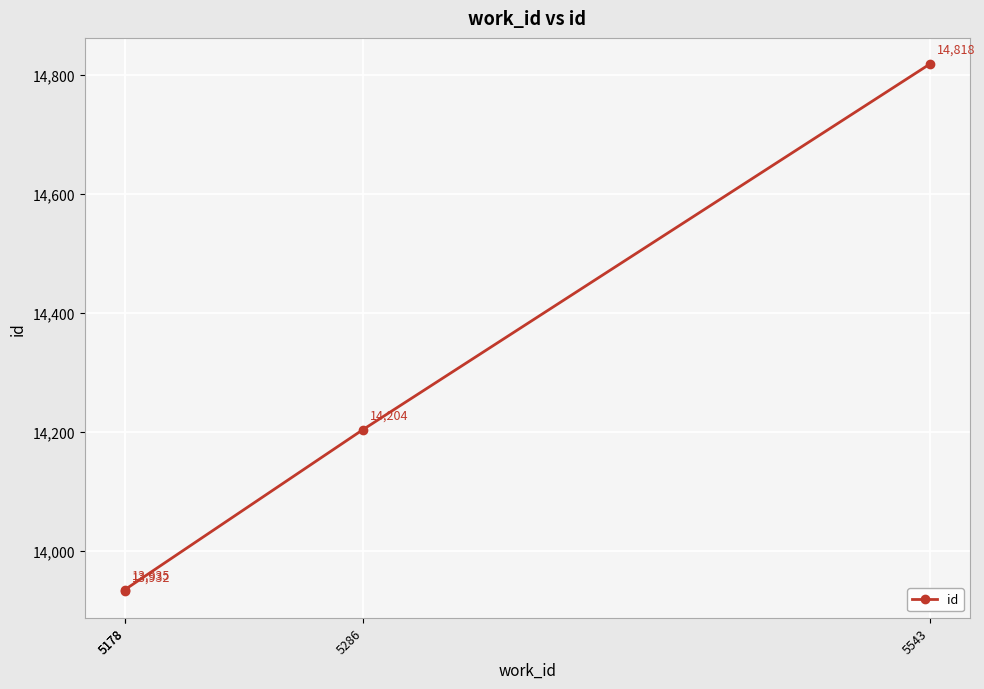

Where does the data first go above 14204?

5543